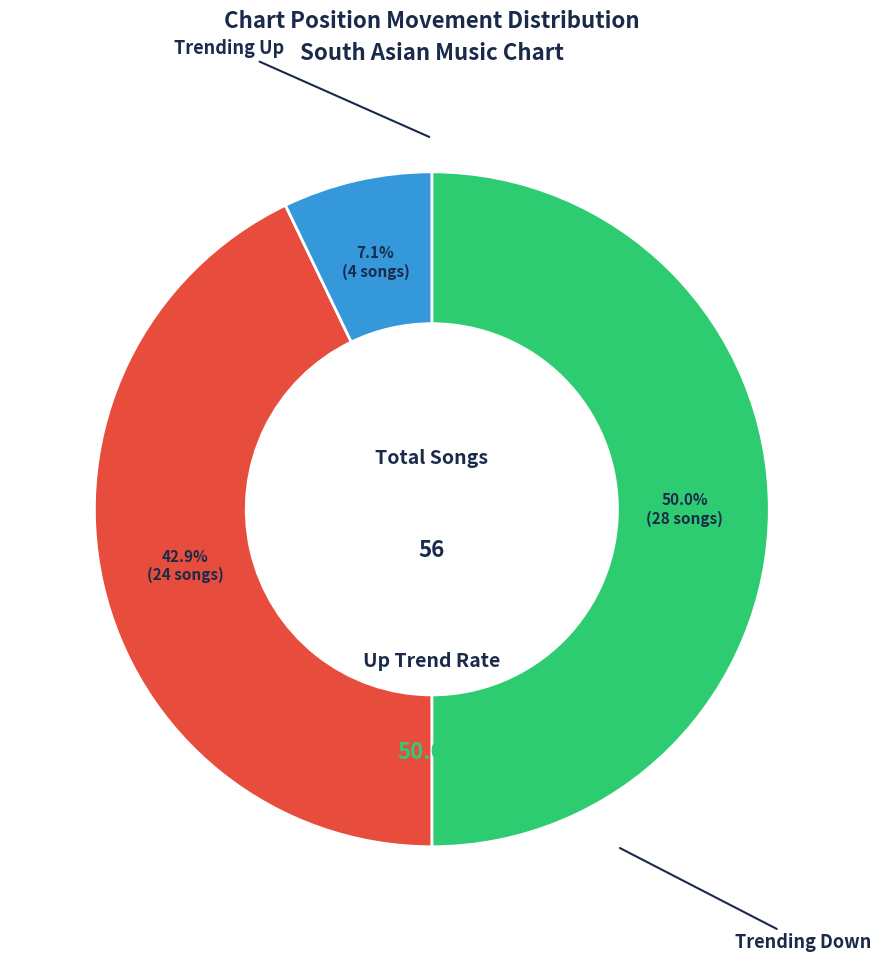

Is the sum of up and - greater than half?

Yes